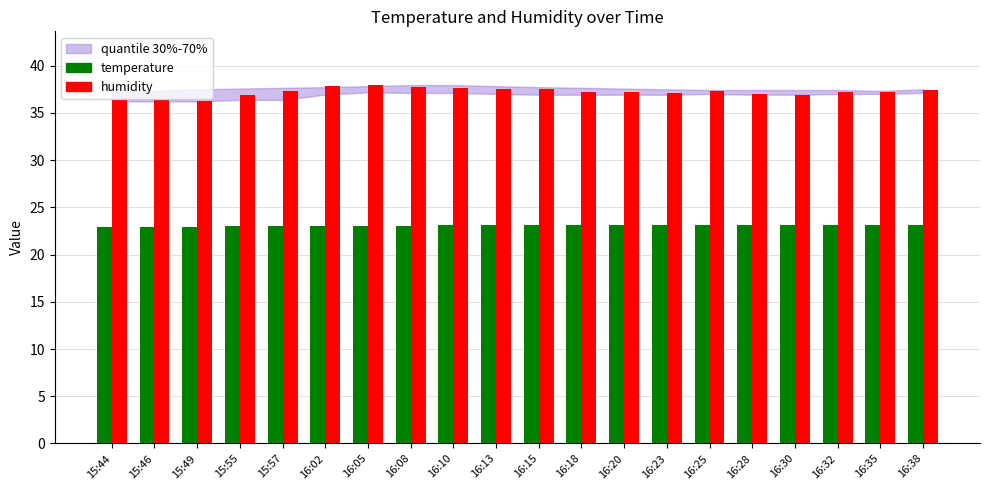

What is the difference between the maximum and minimum values in the temperature series?

0.2